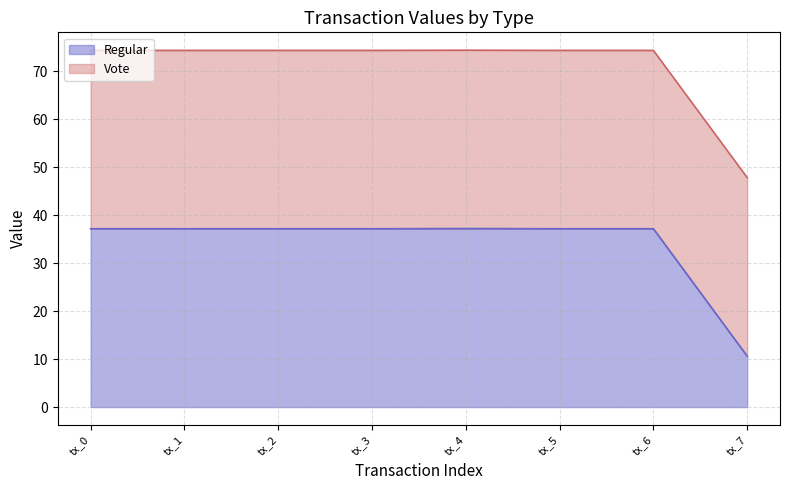

What is the approximate value at tx_0?

37.2